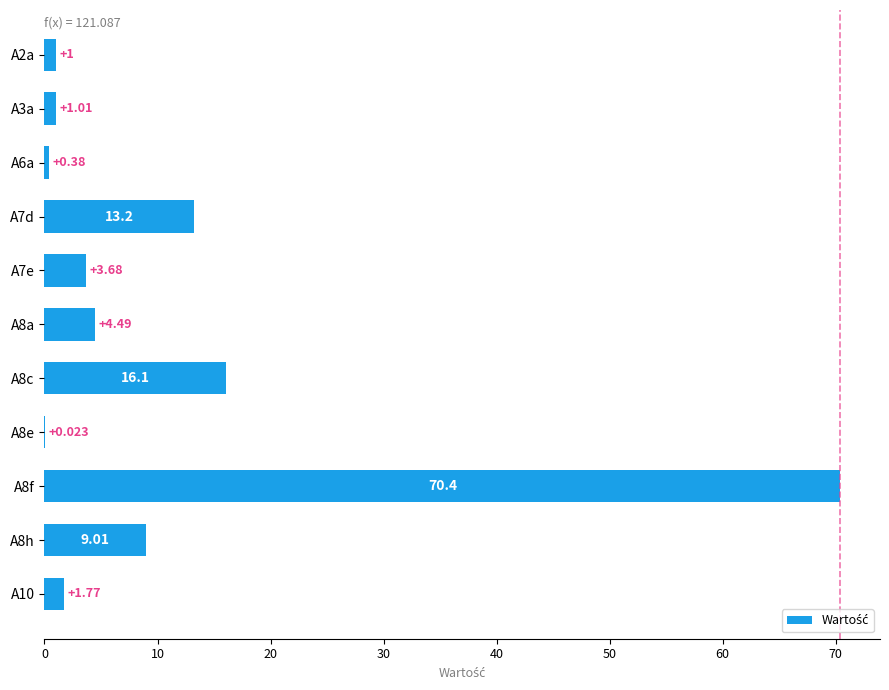

How many data points does each series have?

11